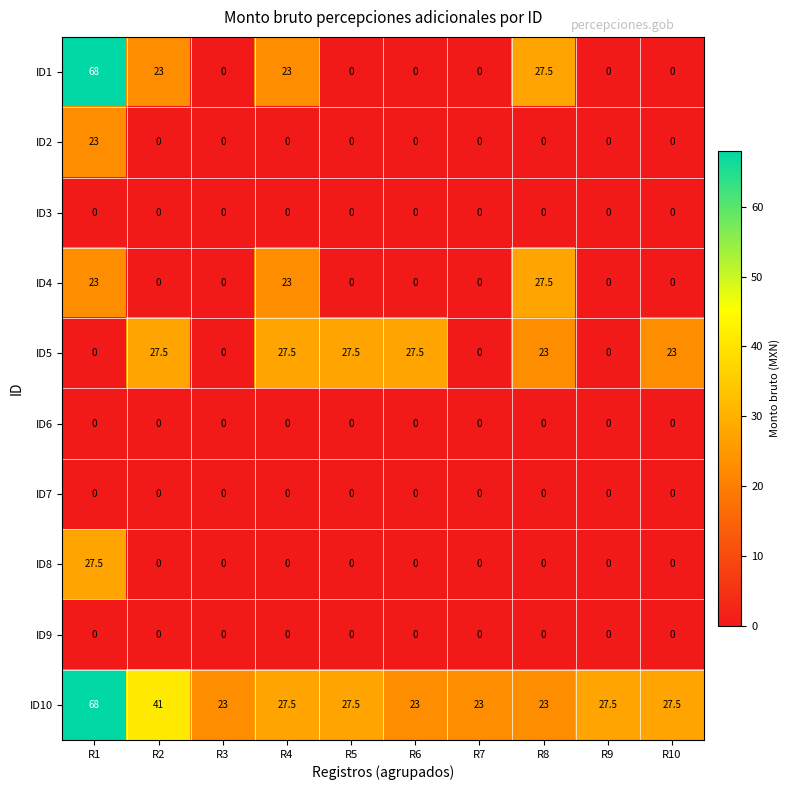

At which label does ID10 first exceed 27?

R1